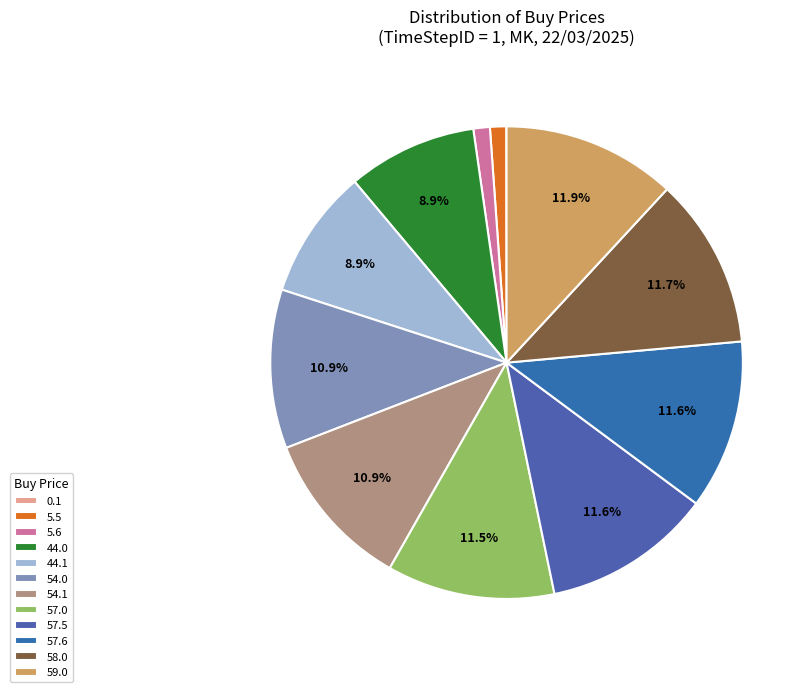

The 59.0 slice represents 20% of the pie. True or false?

False